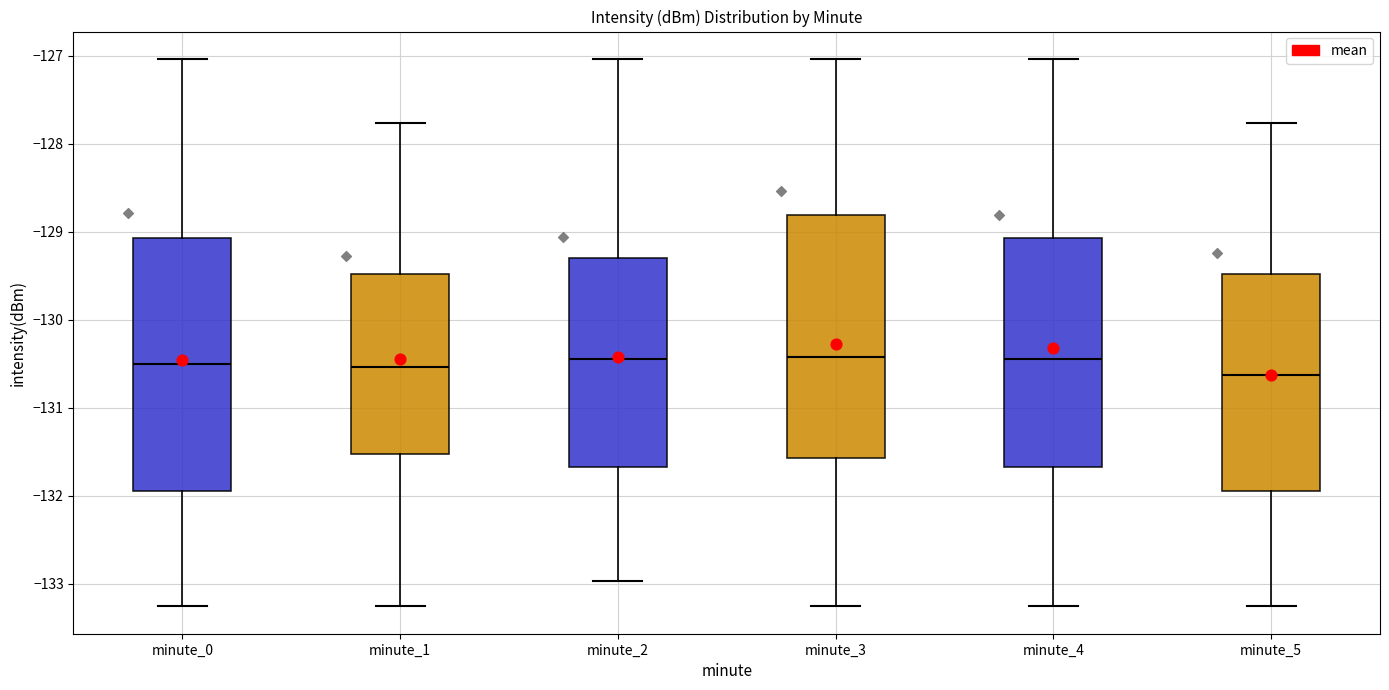

Reading left to right, transcribe this box plot: for each box, give where its median line is, the range the box spans, and where its two whiskers end, as read against the y-axis. The values are not printed on the chart, so give them approximately, as read against the axis.

minute_0: median -130.5, box -131.9 to -129.1, whiskers -133.3 to -127.0
minute_1: median -130.5, box -131.5 to -129.5, whiskers -133.3 to -127.8
minute_2: median -130.4, box -131.7 to -129.3, whiskers -133.0 to -127.0
minute_3: median -130.4, box -131.6 to -128.8, whiskers -133.3 to -127.0
minute_4: median -130.4, box -131.7 to -129.1, whiskers -133.3 to -127.0
minute_5: median -130.6, box -131.9 to -129.5, whiskers -133.3 to -127.8